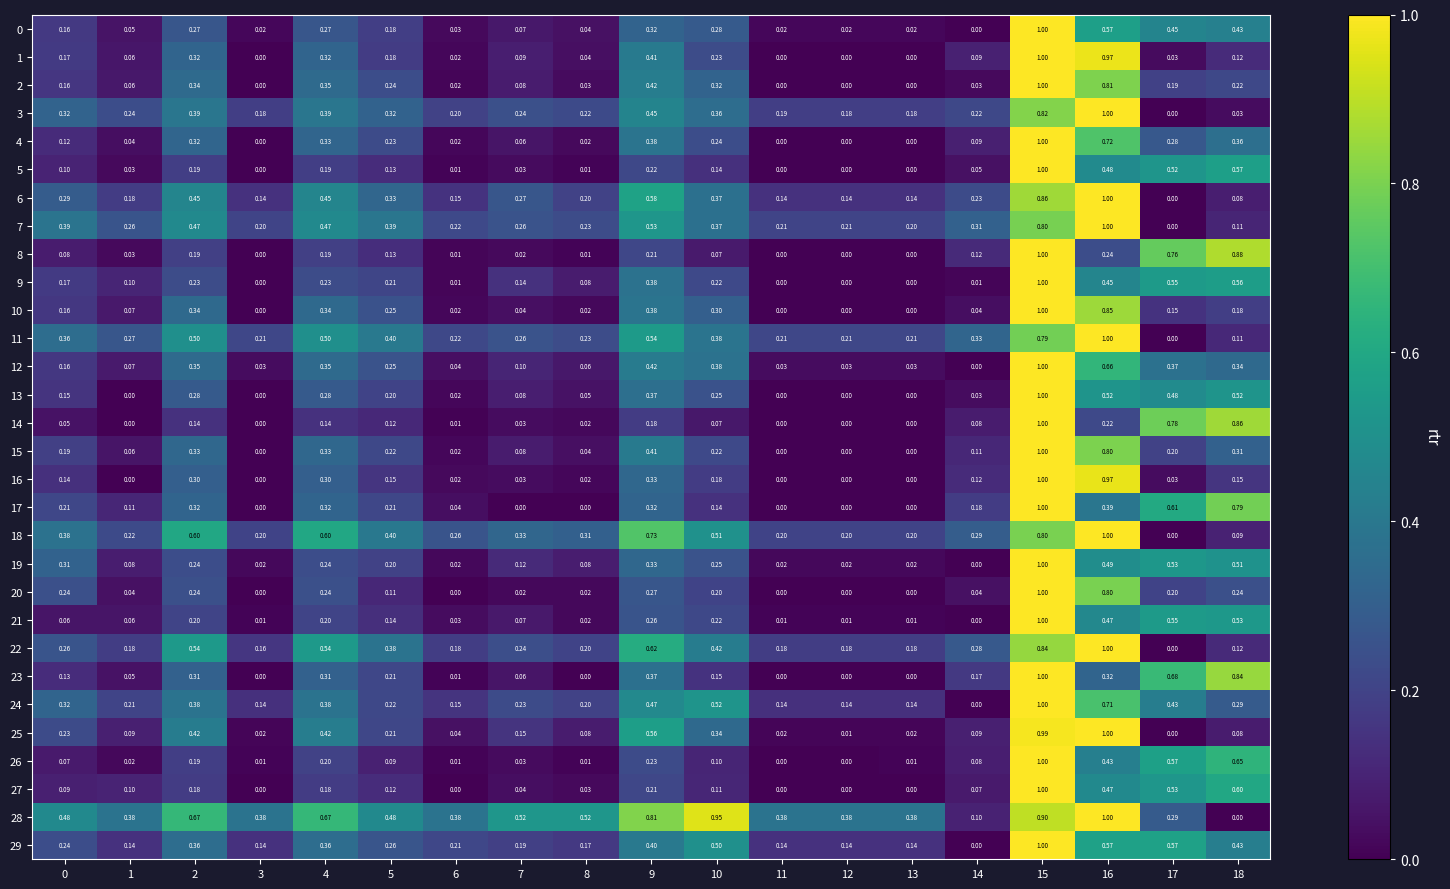

Is the value of 13 at 17 greater than the value of 6 at 9?

No